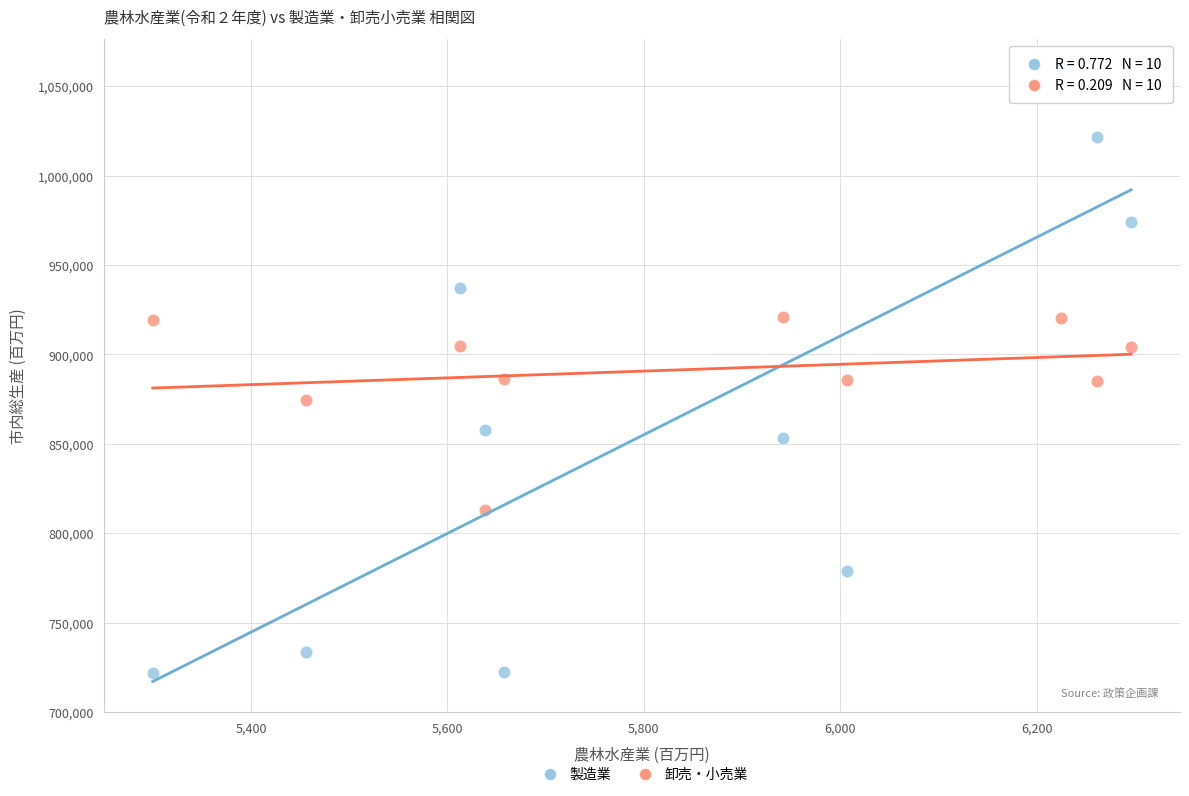

Which series contains the highest Y value?

製造業